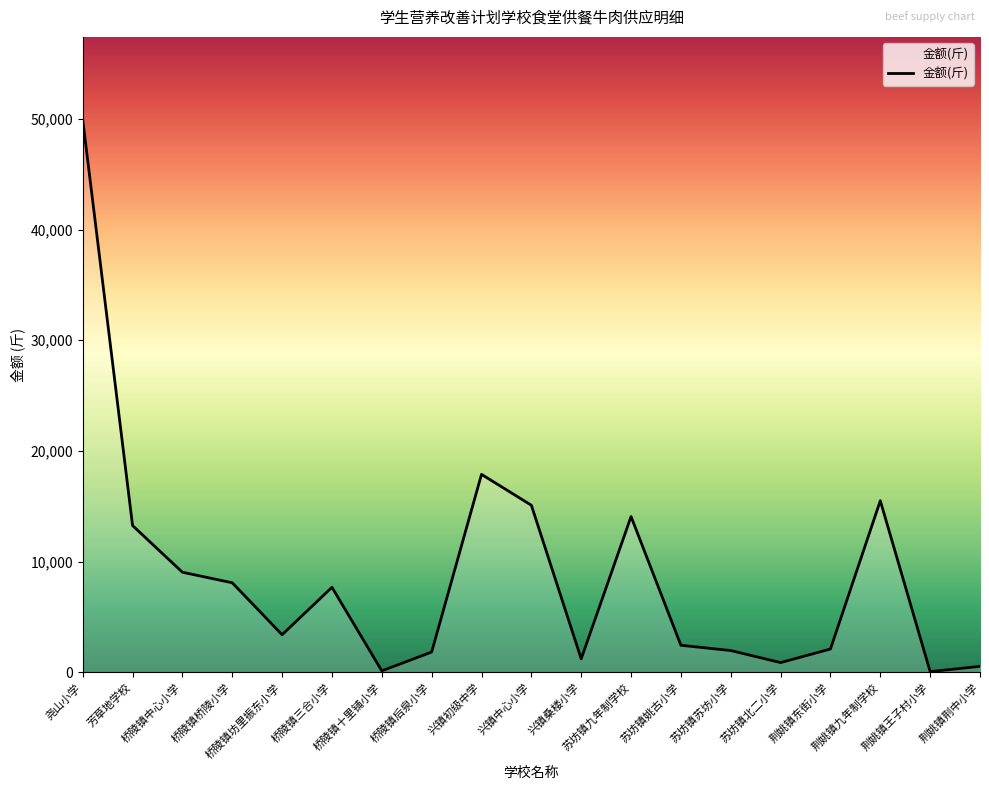

What is the difference between the values at 苏坊镇姚古小学 and 兴镇中心小学?

12648